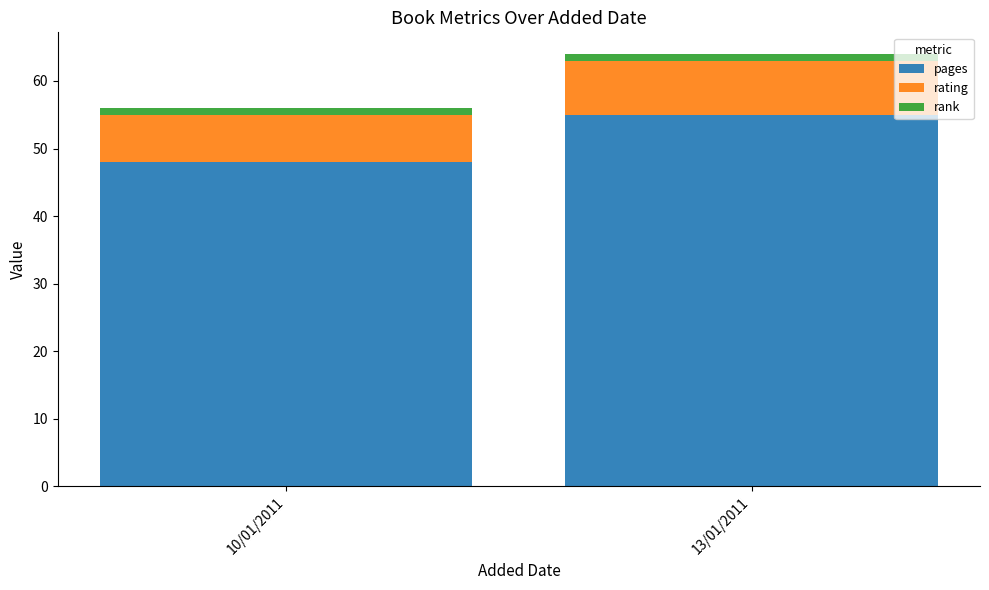

Rank the categories by pages value from highest to lowest.

13/01/2011, 10/01/2011